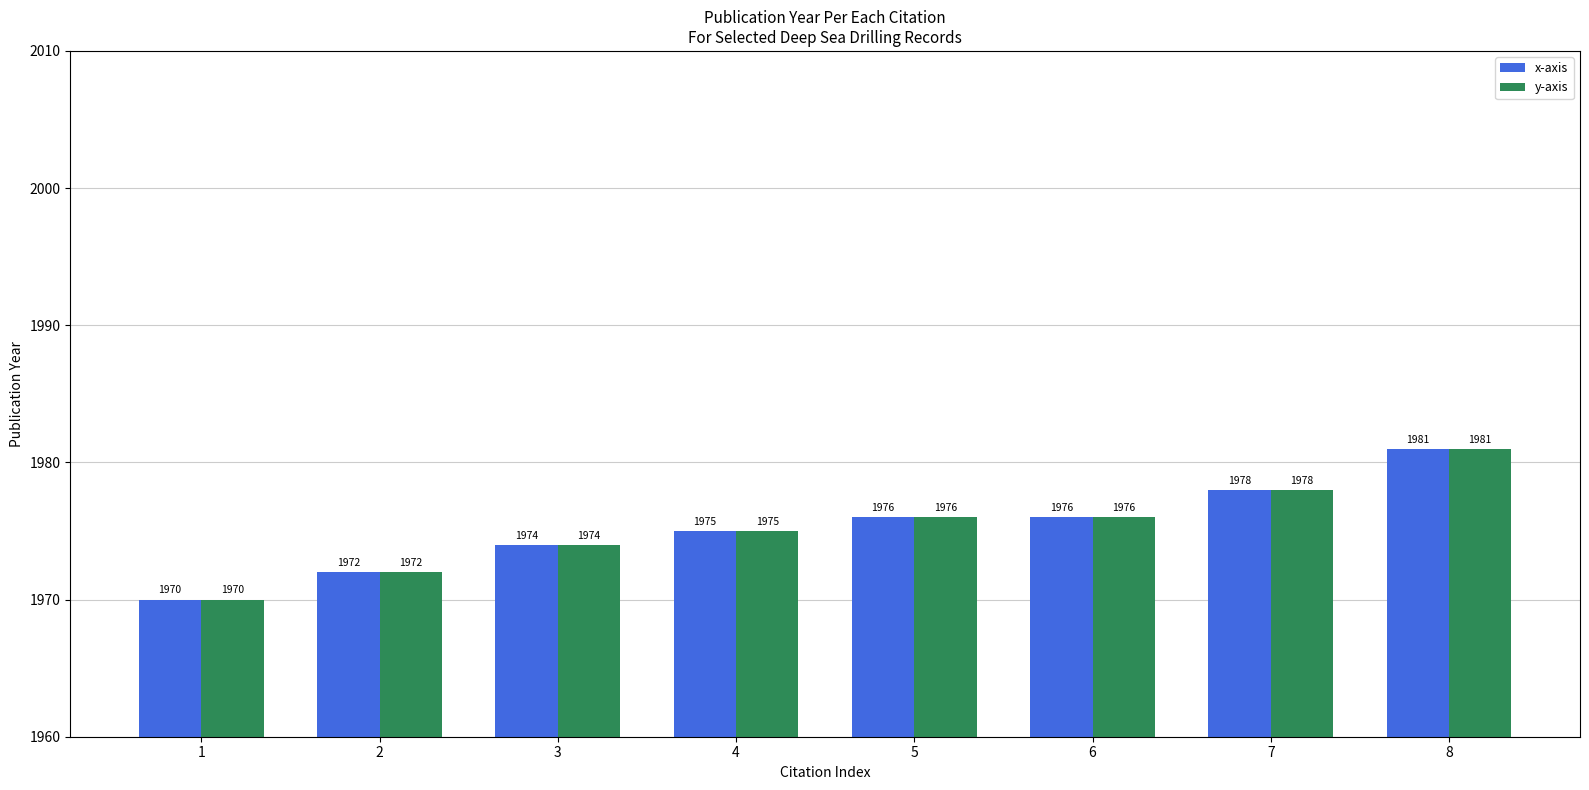

How many categories are shown in the chart?

8